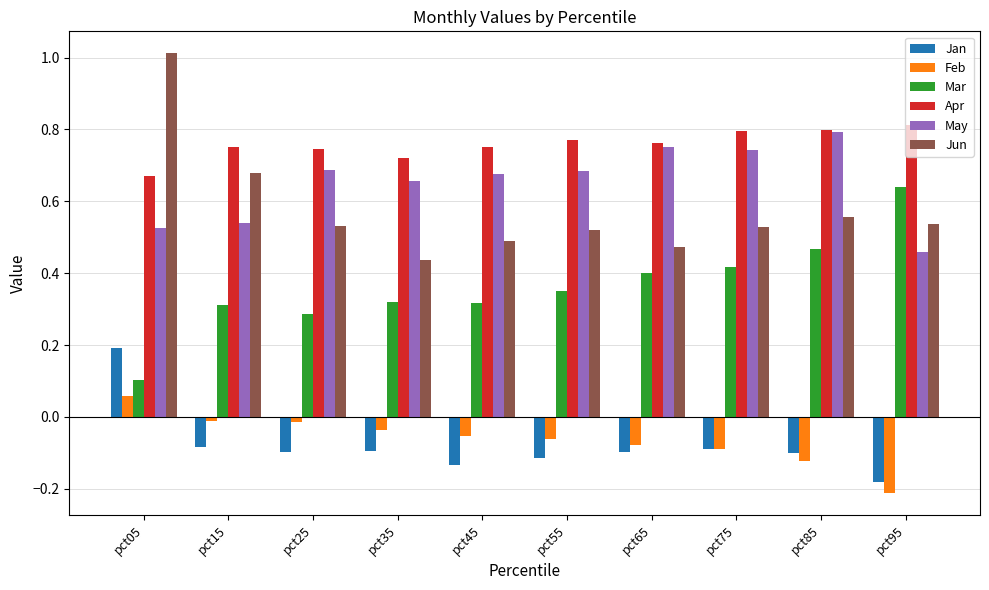

Which series changed the most between pct15 and pct95?

Mar